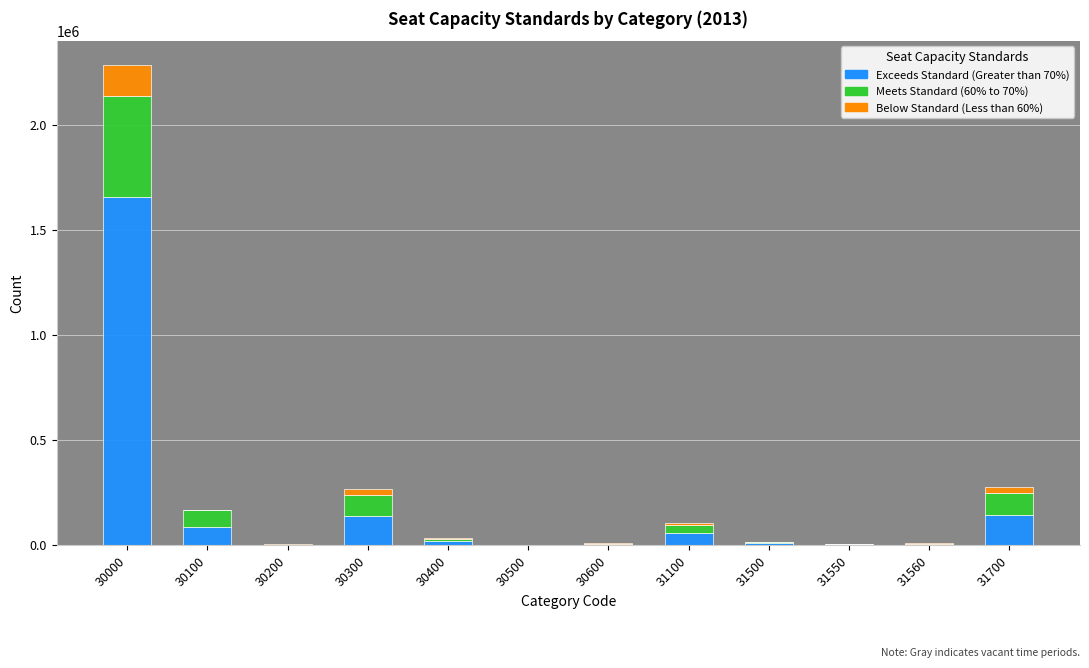

At which category is the sum across all series the highest?

30000